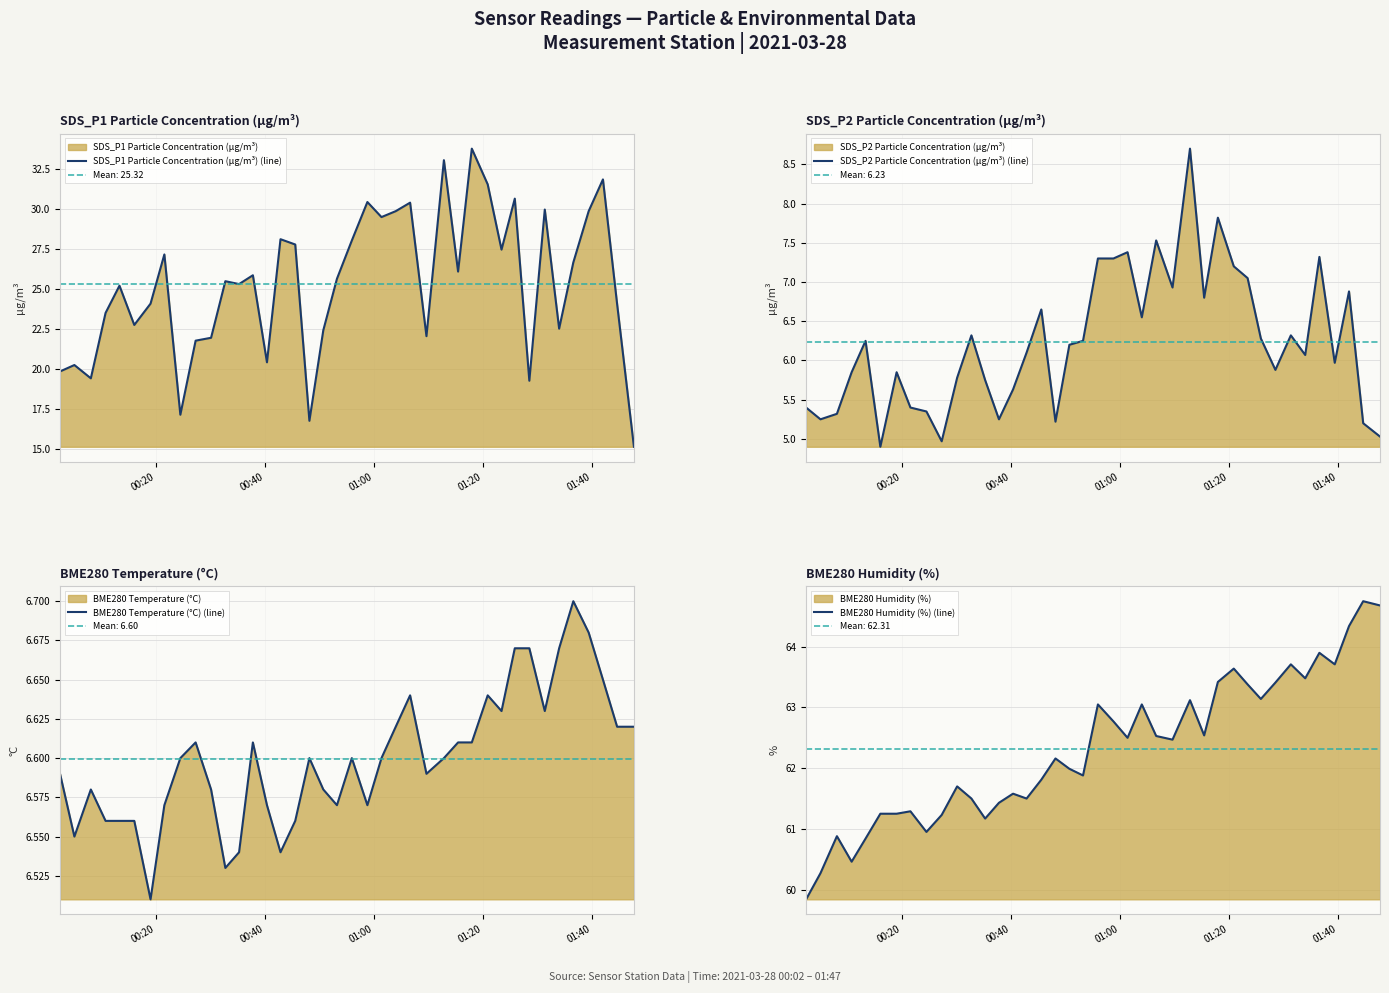

True or false: BME280 Humidity (%) (line) and SDS_P1 Particle Concentration (µg/m³) (line) cross at least once.

False